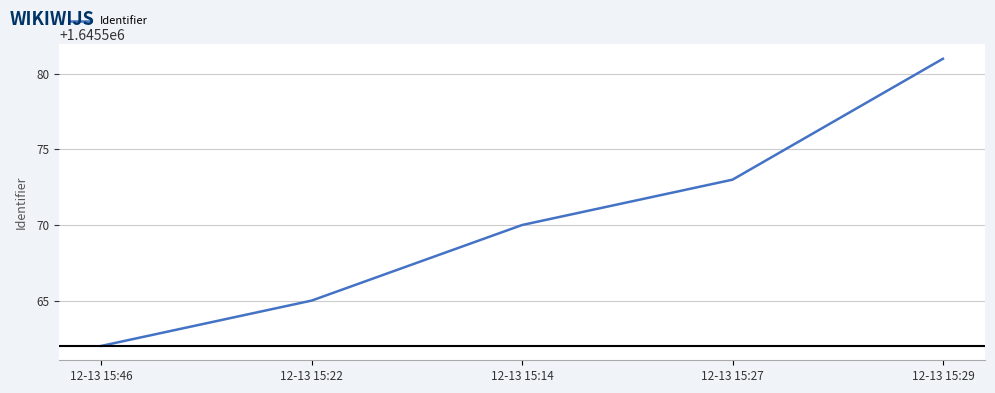

Rank the categories by value from lowest to highest.

12-13 15:46, 12-13 15:22, 12-13 15:14, 12-13 15:27, 12-13 15:29